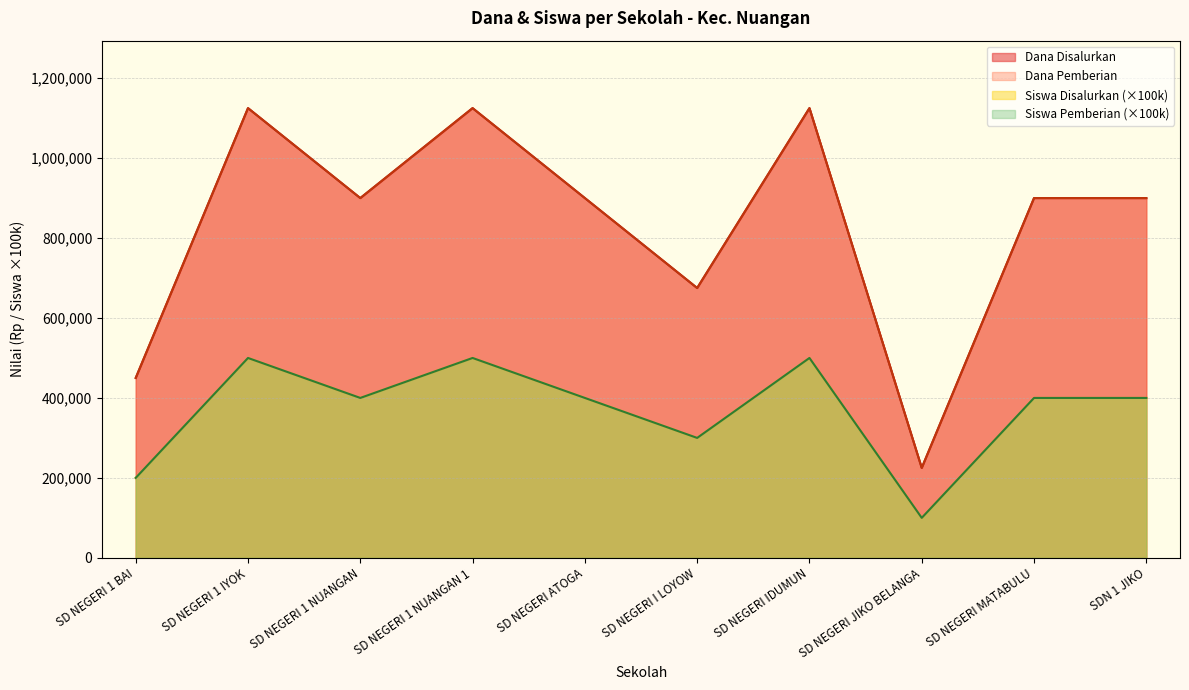

True or false: Dana Pemberian and Siswa Pemberian cross at least once.

False